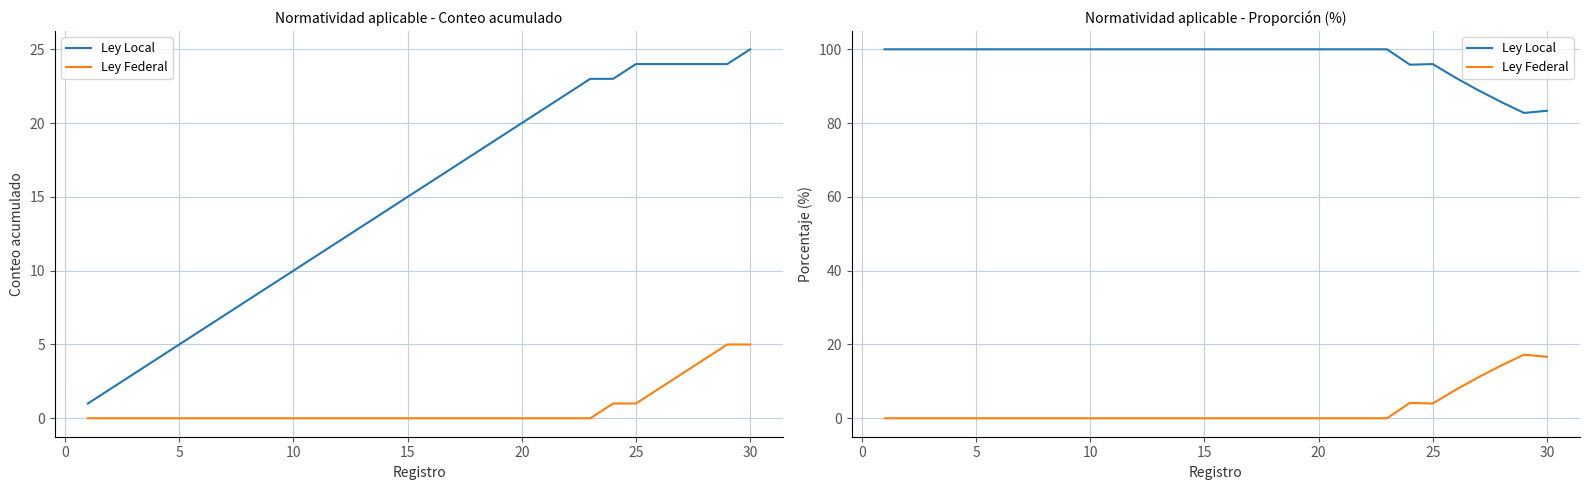

How many interior local valleys does the Ley Local series have?

2